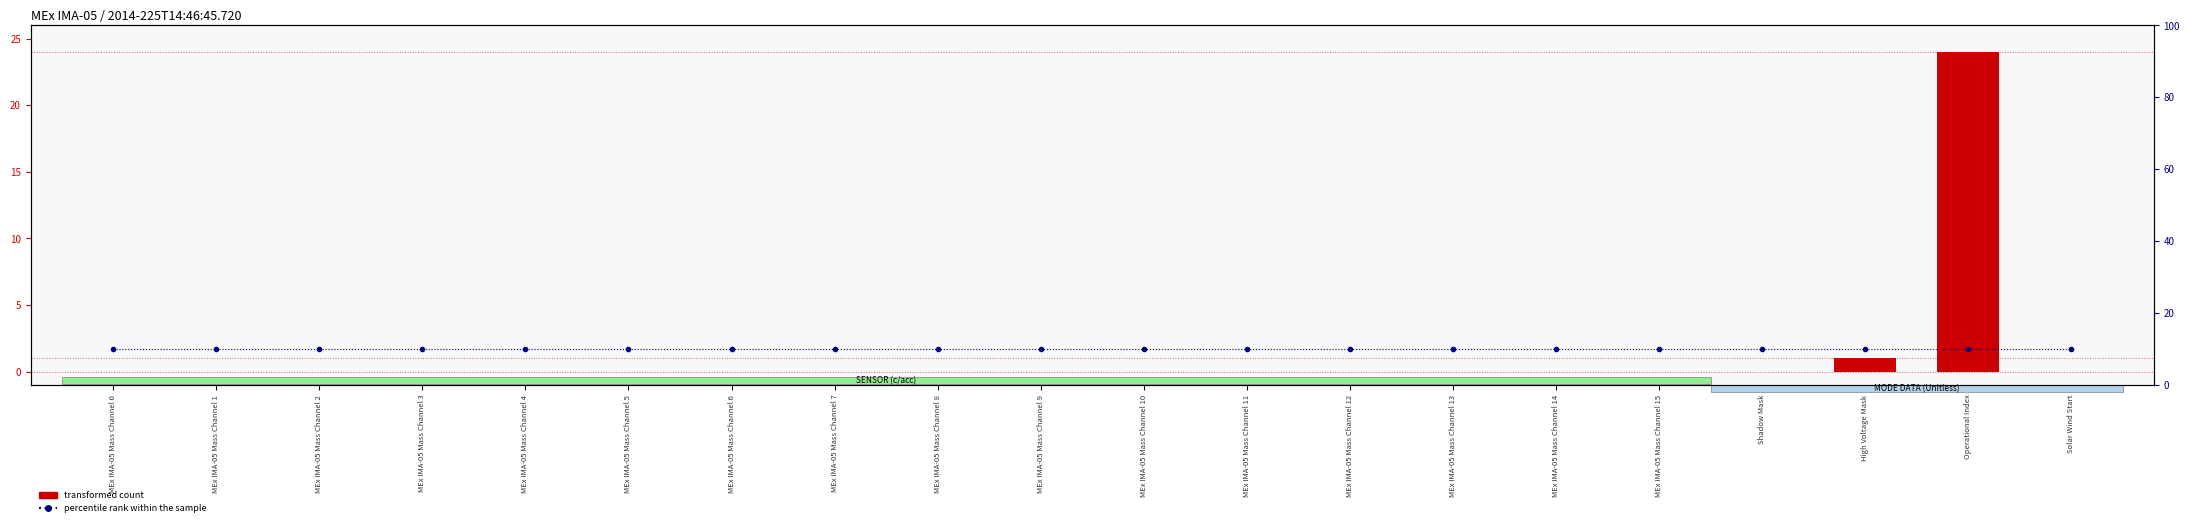

What is the maximum value for transformed count?

24